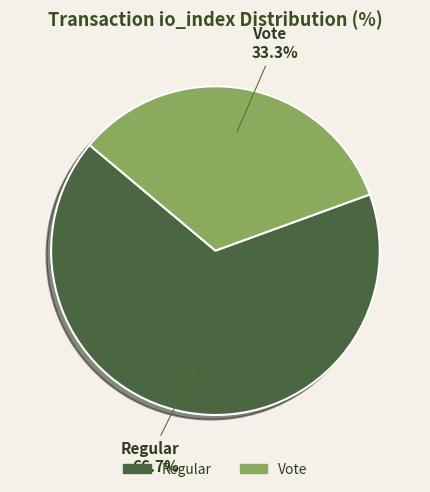

Which category accounts for the majority?

Regular